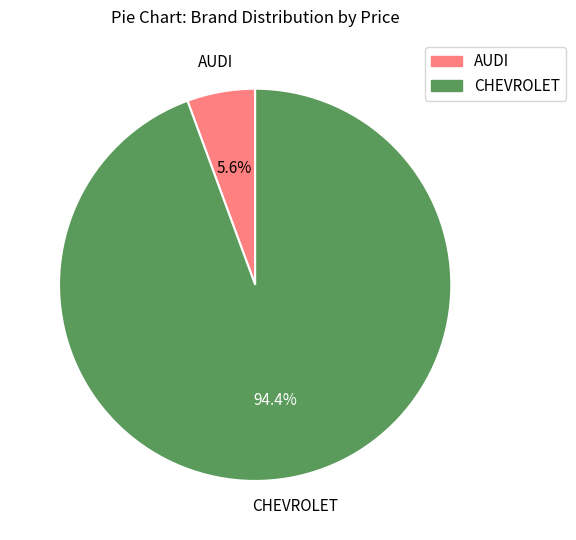

What is the largest slice in the pie chart?

CHEVROLET